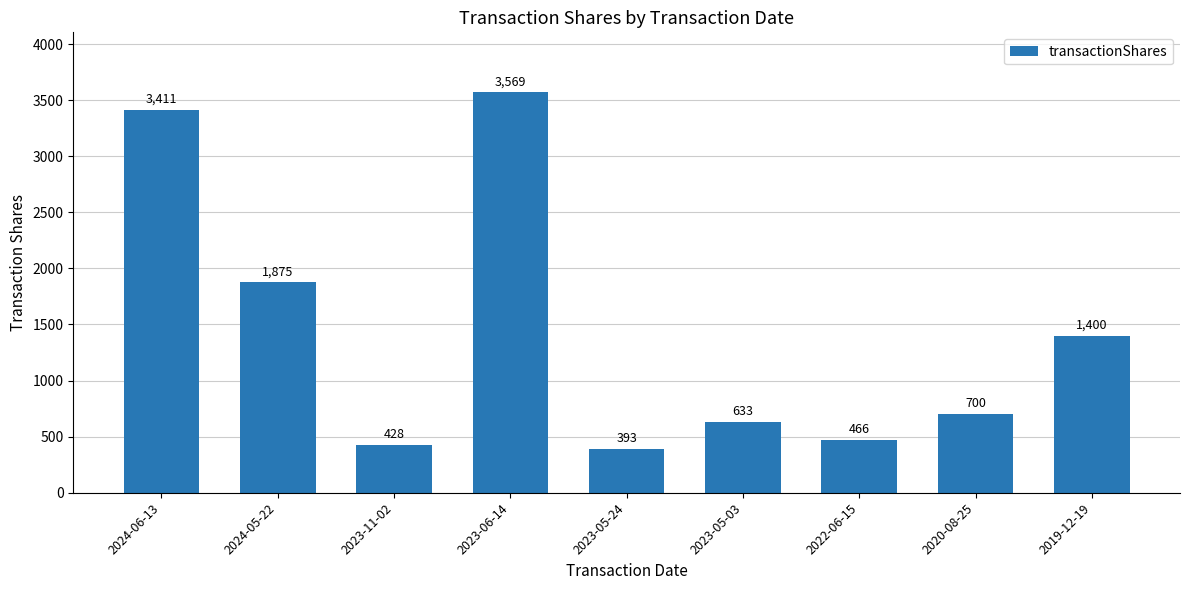

At which label does the data first exceed 700?

2024-06-13